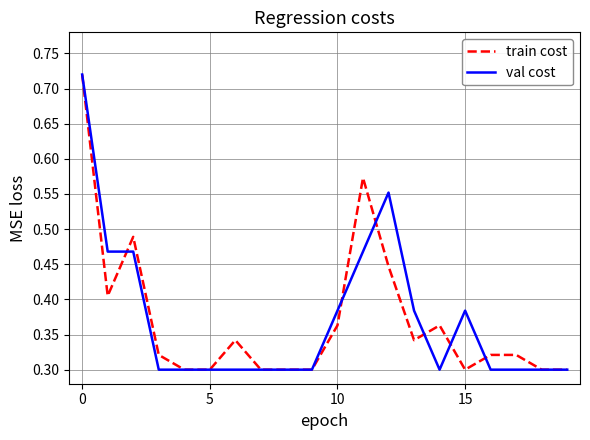

Rank the series at 15 from highest to lowest value.

val cost, train cost